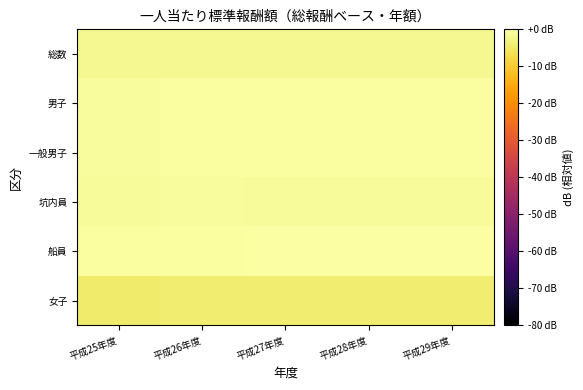

At 平成26年度, list the series in order from smallest to largest.

女子, 総数, 坑内員, 一般男子, 男子, 船員